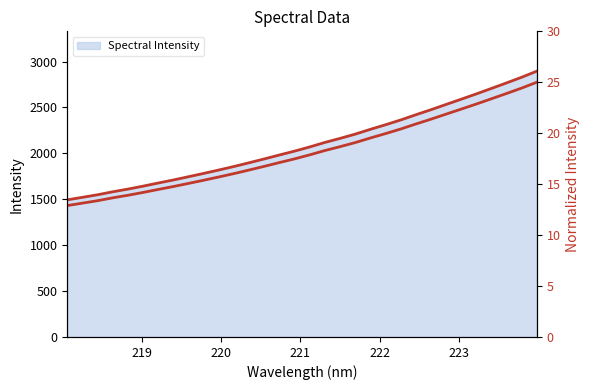

Reading right to left, list all the values displayed in this chart.

Spectral Intensity line: 2895.0	2828.9	2767.2	2707.0	2647.3	2589.5	2532.3	2474.9	2420.0	2363.2	2311.3	2261.5	2209.3	2163.0	2119.0	2069.9	2024.4	1982.4	1939.5	1897.8	1857.1	1818.8	1781.6	1745.6	1710.2	1676.9	1642.9	1610.7	1581.6	1549.0	1521.3	1493.6
Normalized: 25.0	24.4	23.9	23.4	22.9	22.4	21.9	21.4	20.9	20.4	20.0	19.5	19.1	18.7	18.3	17.9	17.5	17.1	16.7	16.4	16.0	15.7	15.4	15.1	14.8	14.5	14.2	13.9	13.7	13.4	13.1	12.9